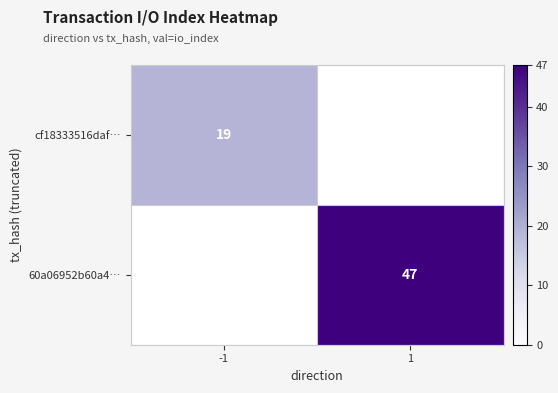

The cf18333516daf… series shows 19 at -1. True or false?

True